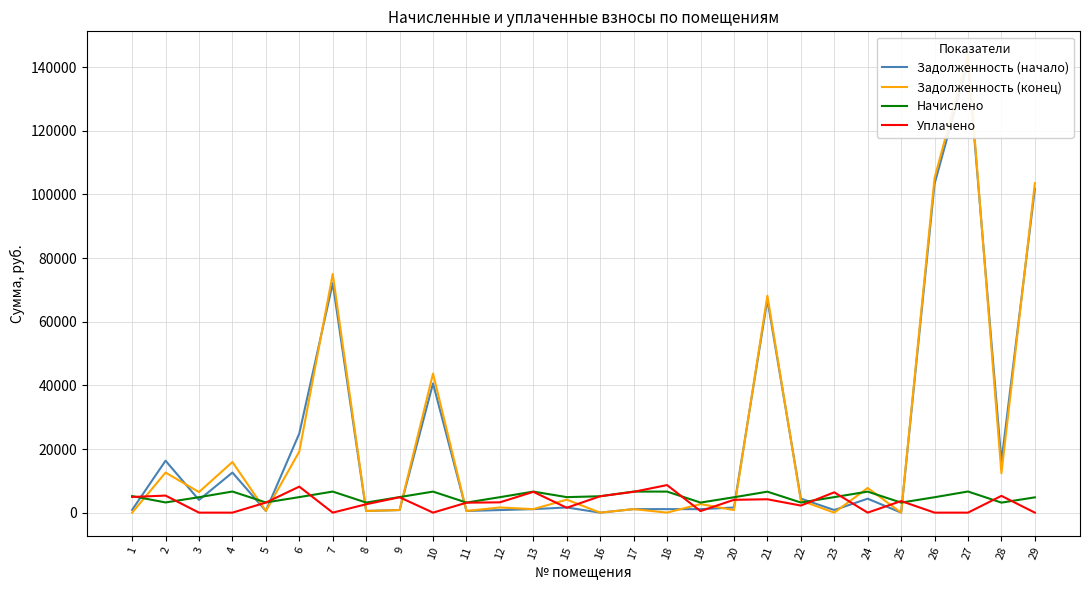

Which series has the largest total across all categories?

Задолженность (конец)